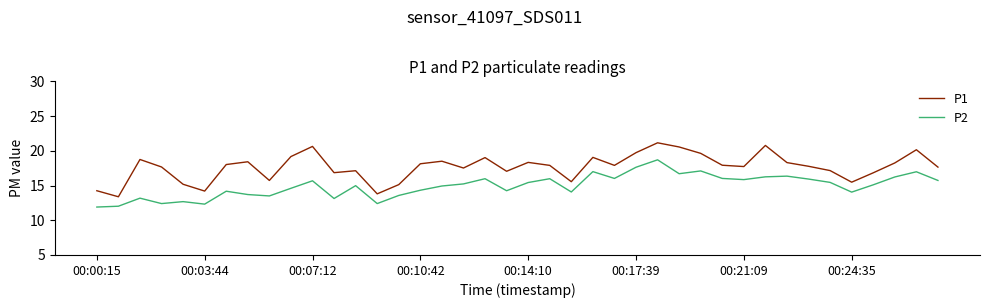

True or false: P1 and P2 intersect in this chart.

False